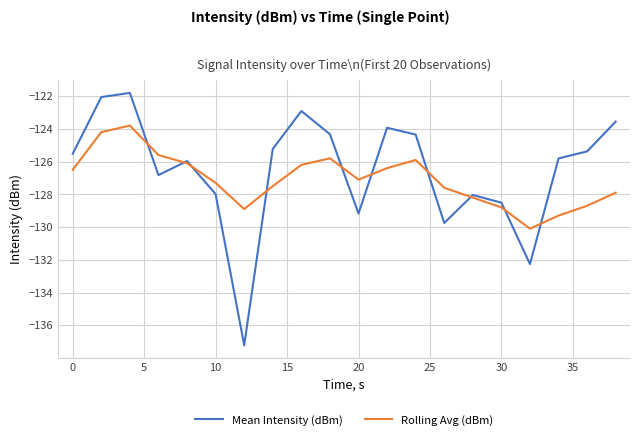

What is the maximum value for Mean Intensity (dBm)?

-121.8